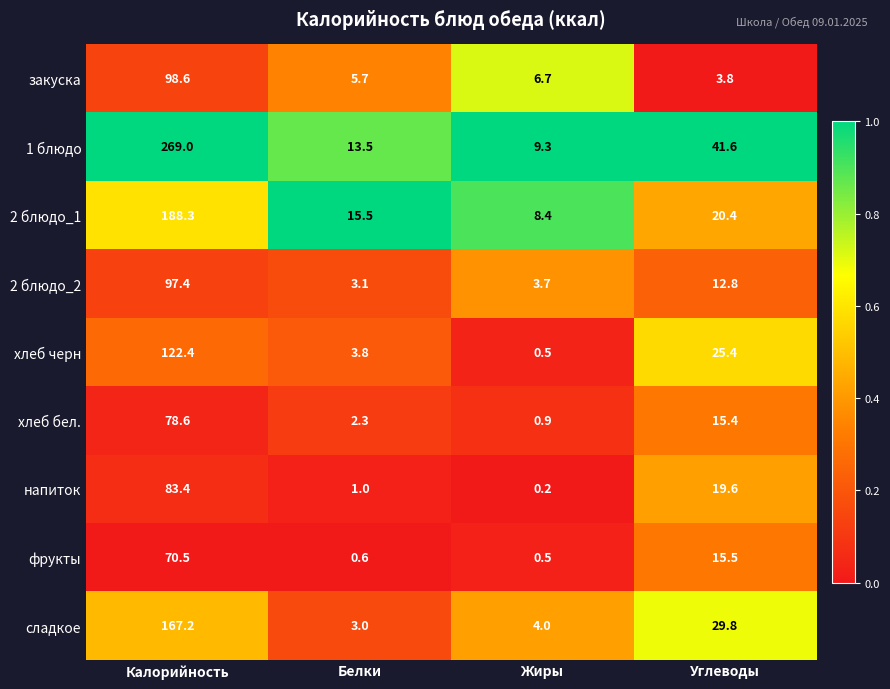

What is the total value across all series at Калорийность?

1175.4